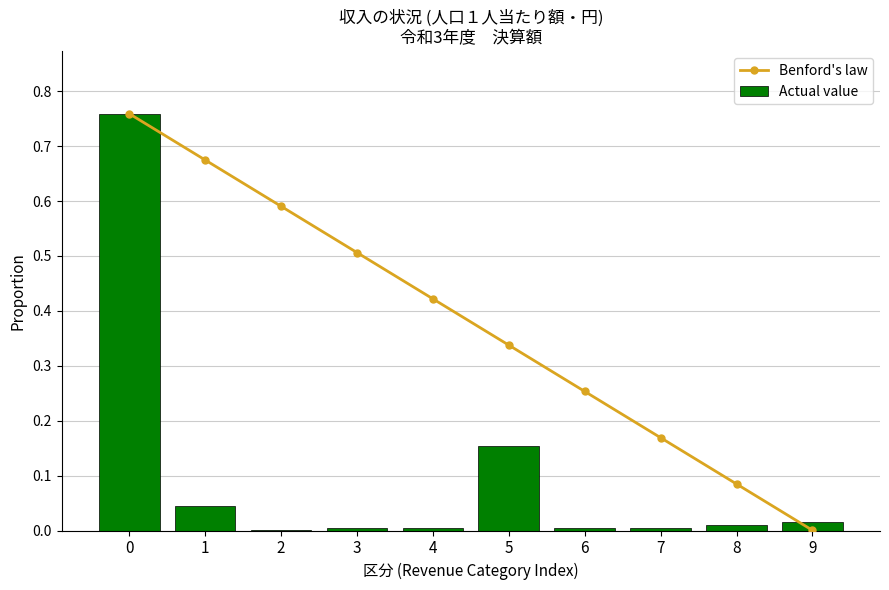

List the series in order of their overall mean, highest first.

Benford's law, Actual value